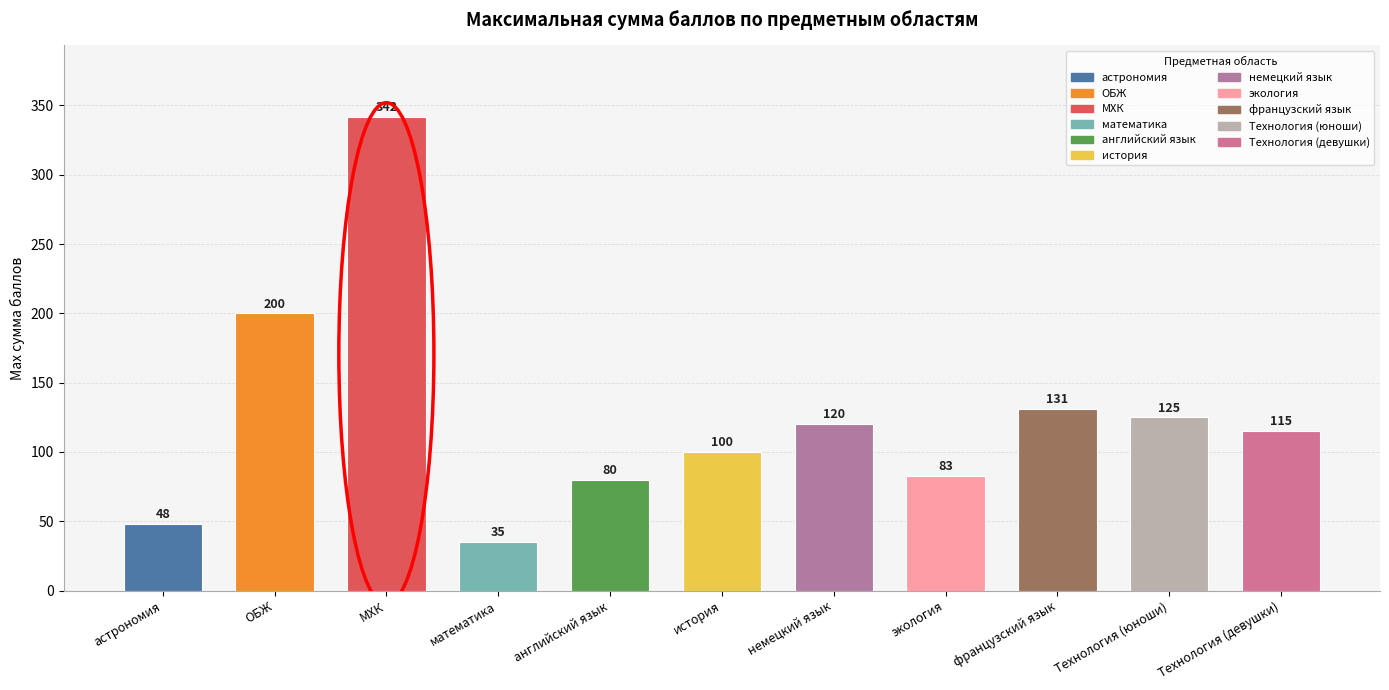

List the labels in order of value, smallest first.

математика, астрономия, английский язык, экология, история, Технология (девушки), немецкий язык, Технология (юноши), французский язык, ОБЖ, МХК